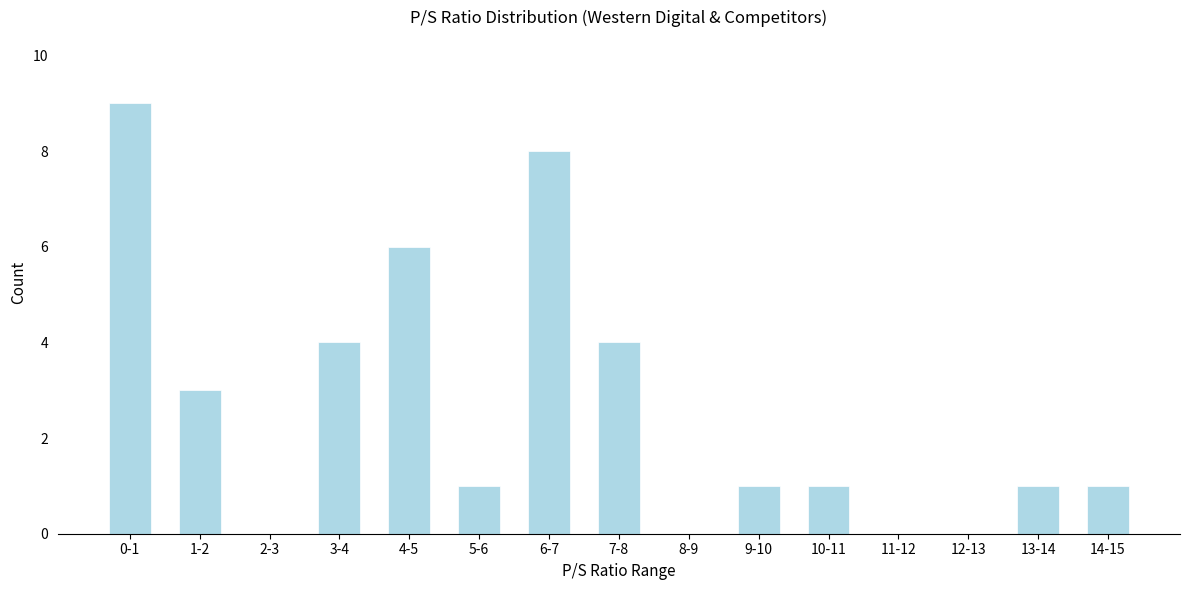

Reading left to right, transcribe all the data shown in this chart.

0-1=9	1-2=3	2-3=0	3-4=4	4-5=6	5-6=1	6-7=8	7-8=4	8-9=0	9-10=1	10-11=1	11-12=0	12-13=0	13-14=1	14-15=1